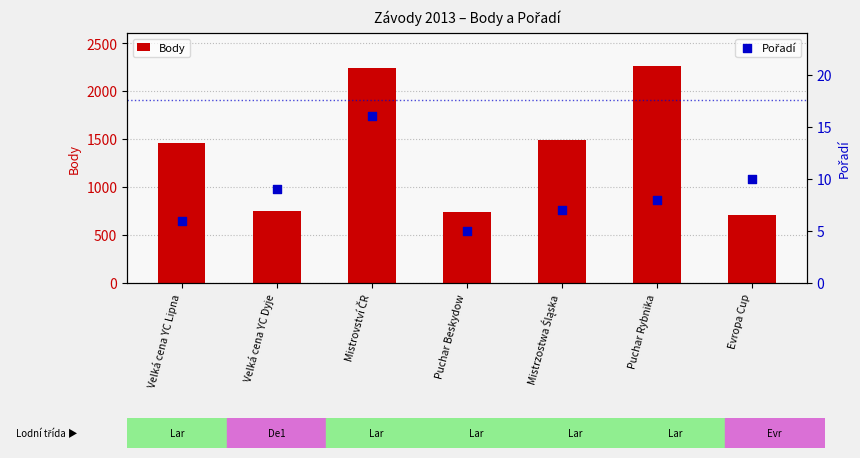

Which series reaches the minimum Y coordinate?

Pořadí